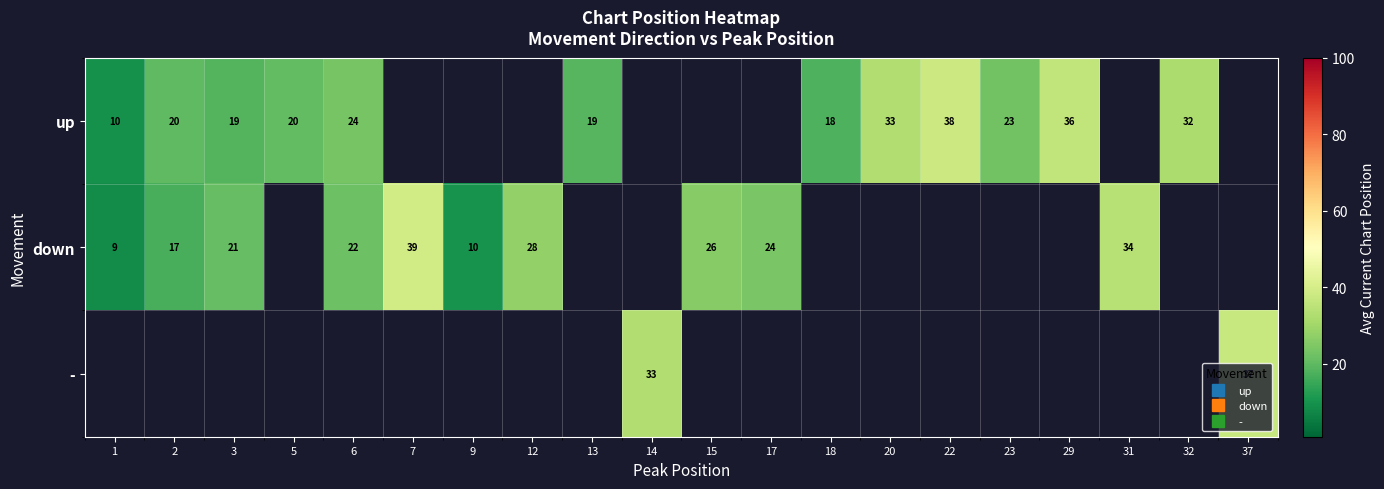

Is the value of row_0 at 12 greater than the value of row_2 at 31?

No